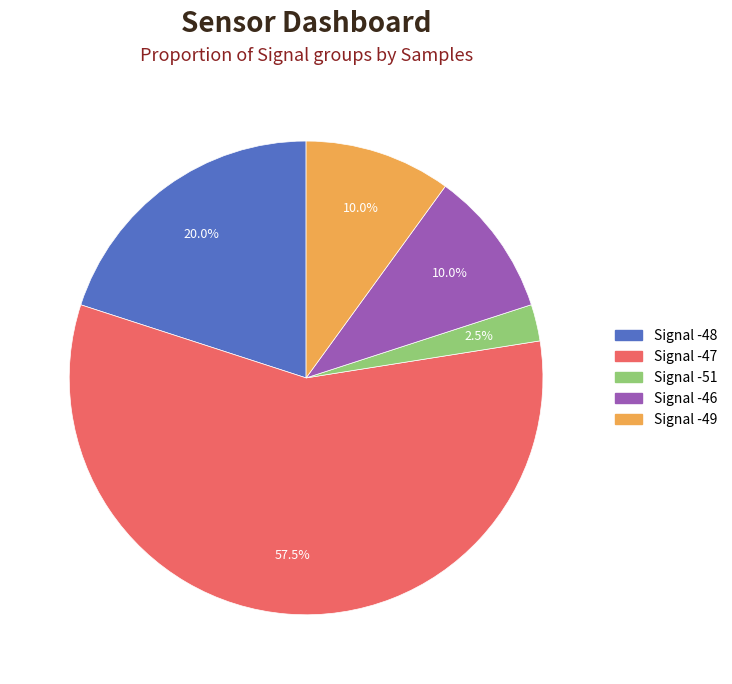

Does any single category account for the majority?

Yes